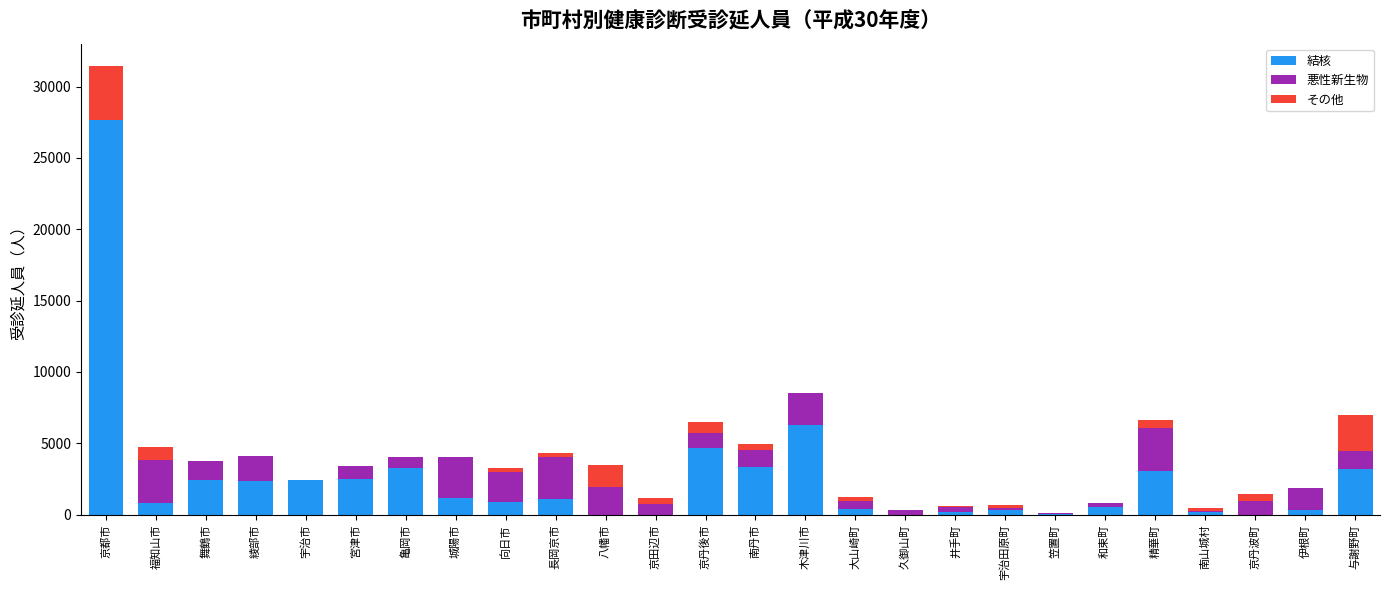

At which category is the sum across all series the highest?

京都市